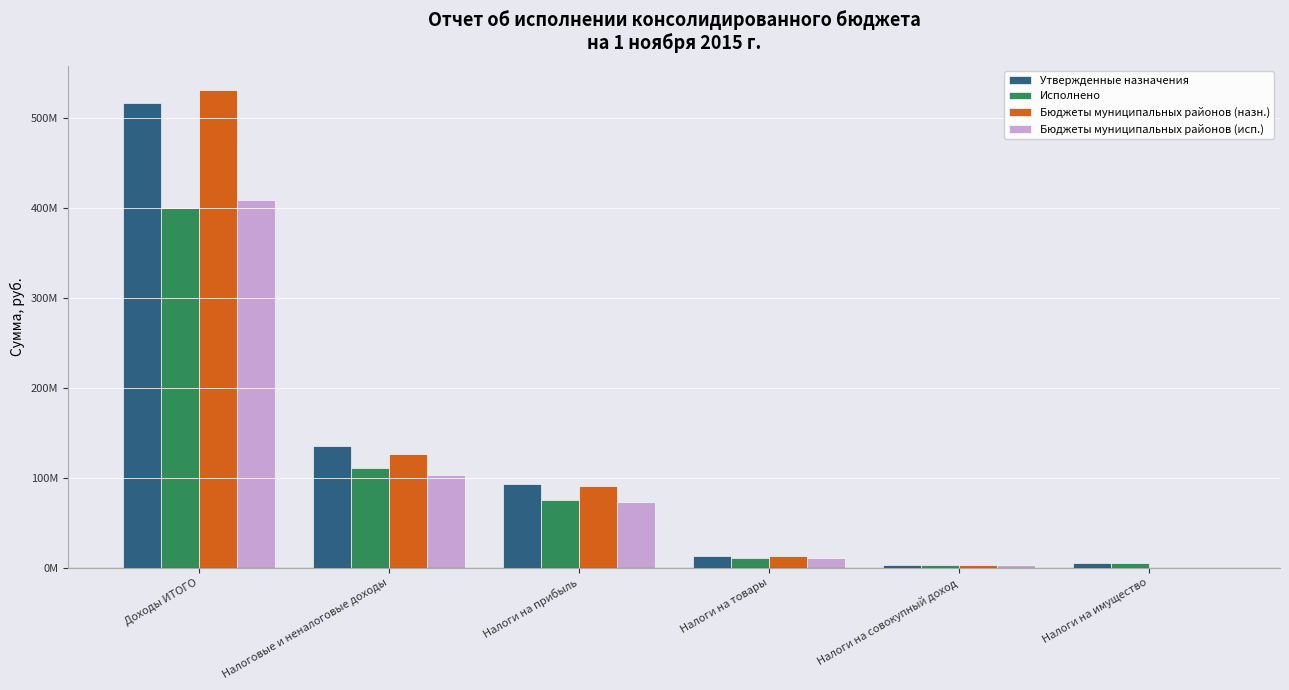

What is the difference between the second highest and second lowest values in the Бюджеты муниципальных районов (исп.) series?

100164227.1